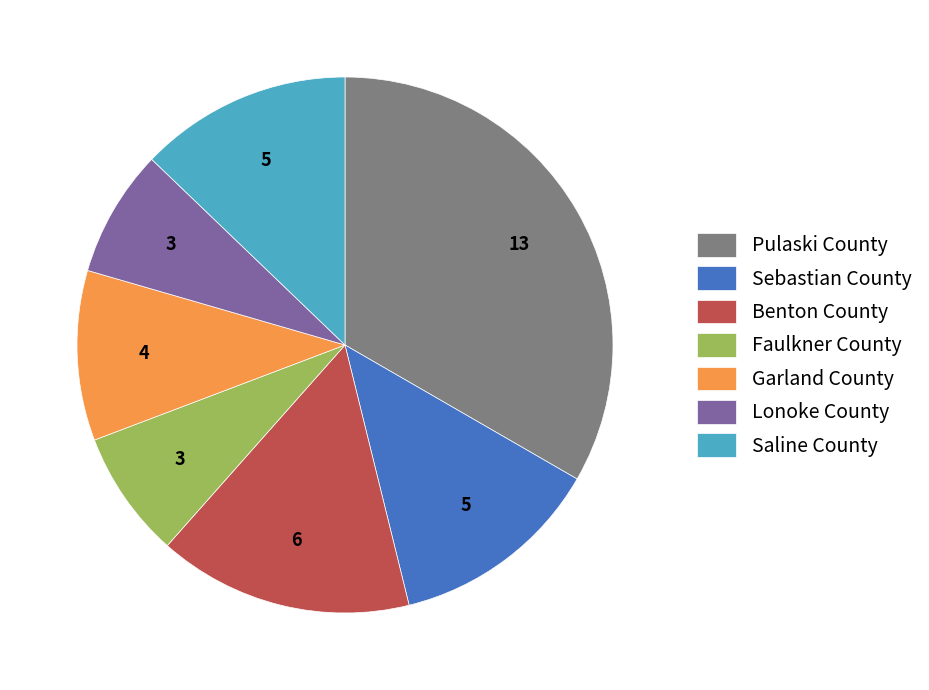

Is it true that Benton County is 28% of the pie?

False